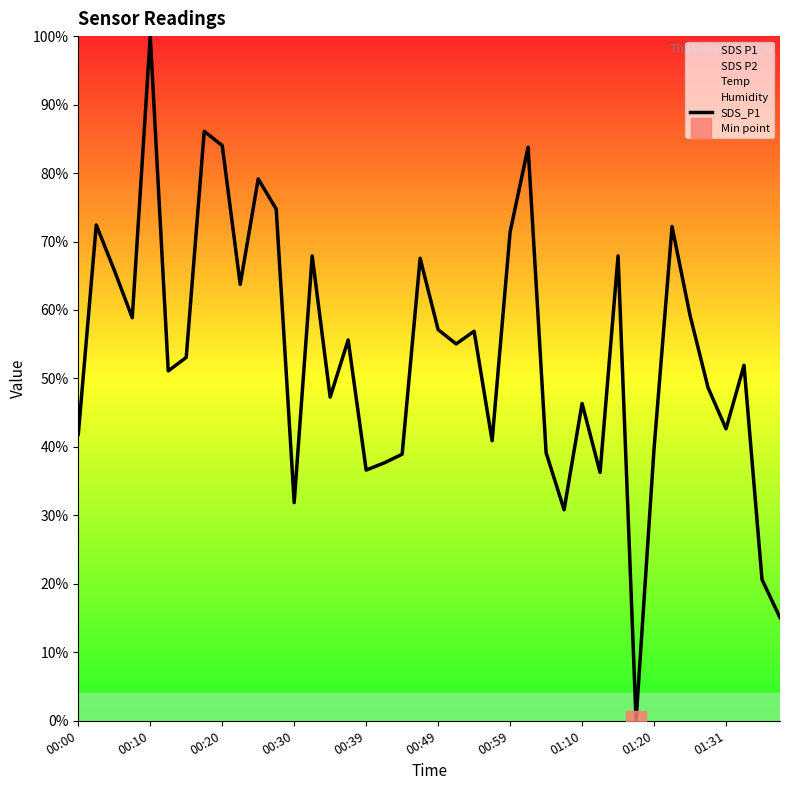

What is the difference between the maximum and minimum values?

100.0